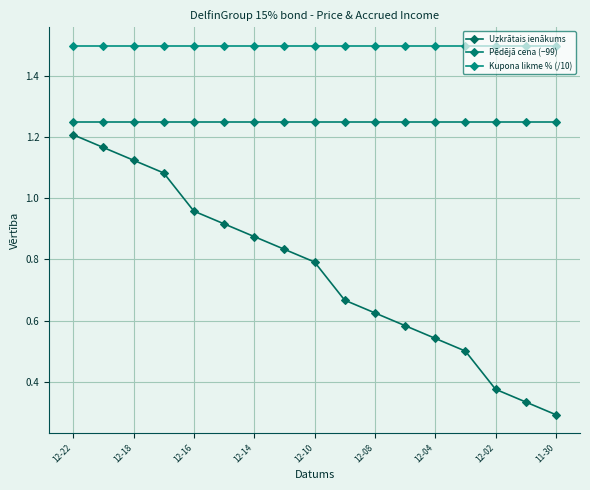

Does the chart have visible grid lines?

Yes